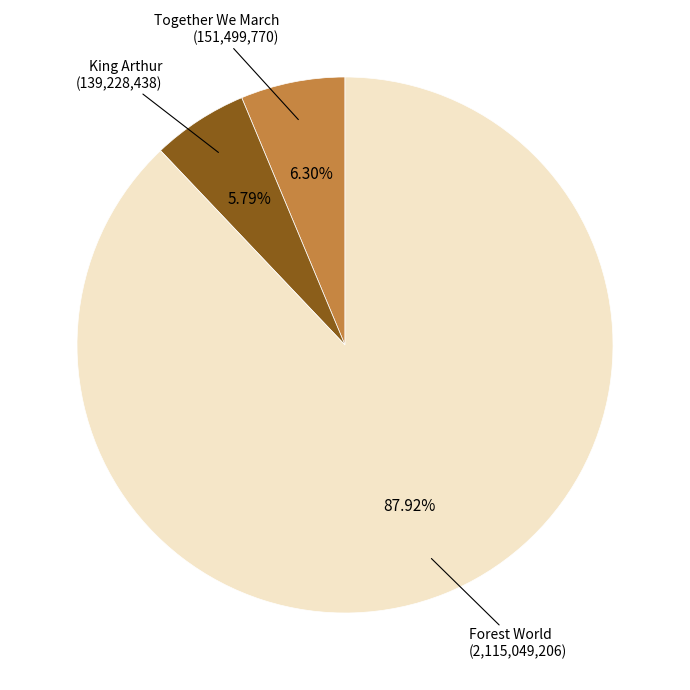

Does any single category account for the majority?

Yes